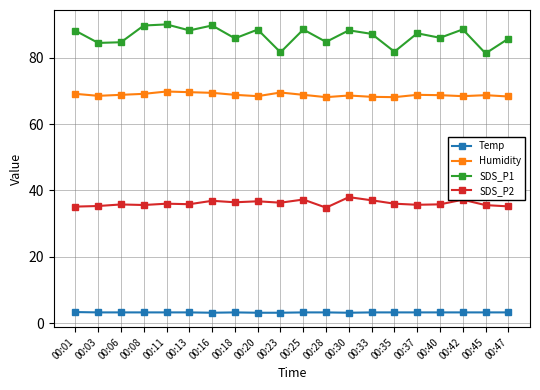

What is the average value of the SDS_P2 series?

36.2